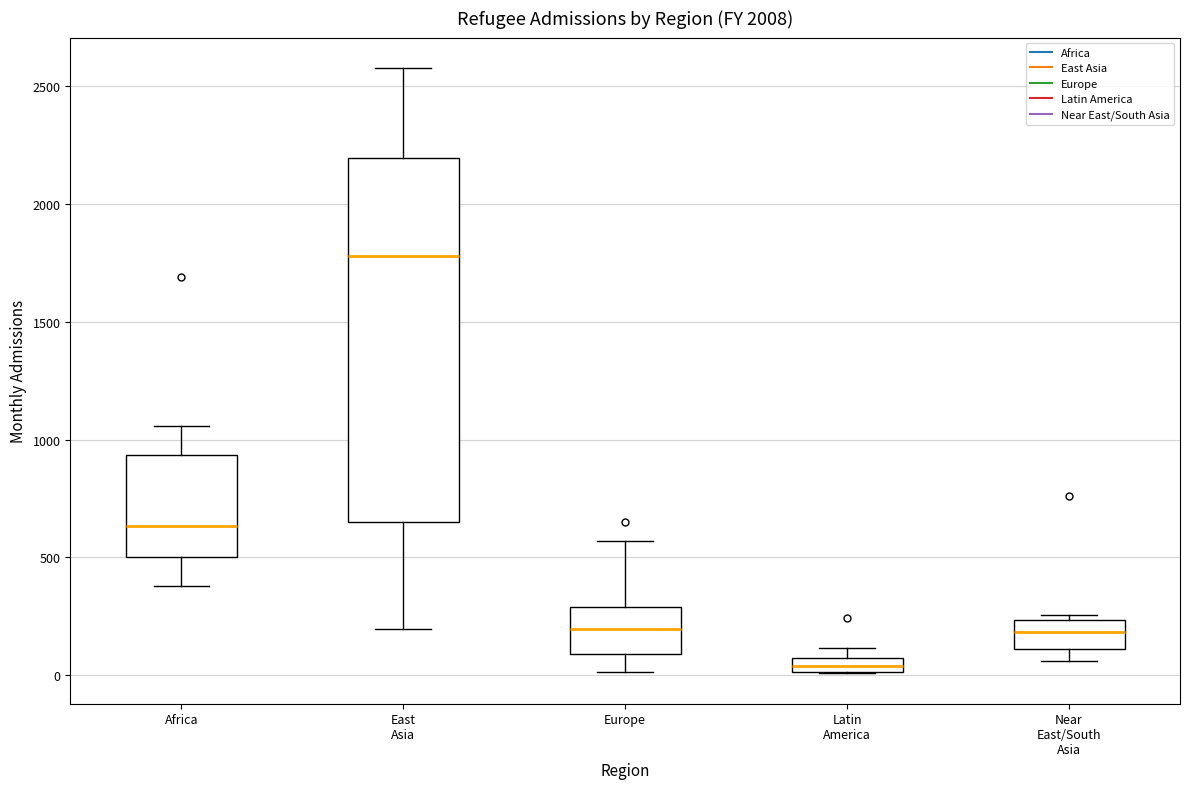

Where is the lower edge of the box for Africa on the y-axis? The values are not printed on the chart, so give them approximately, as read against the axis.

500